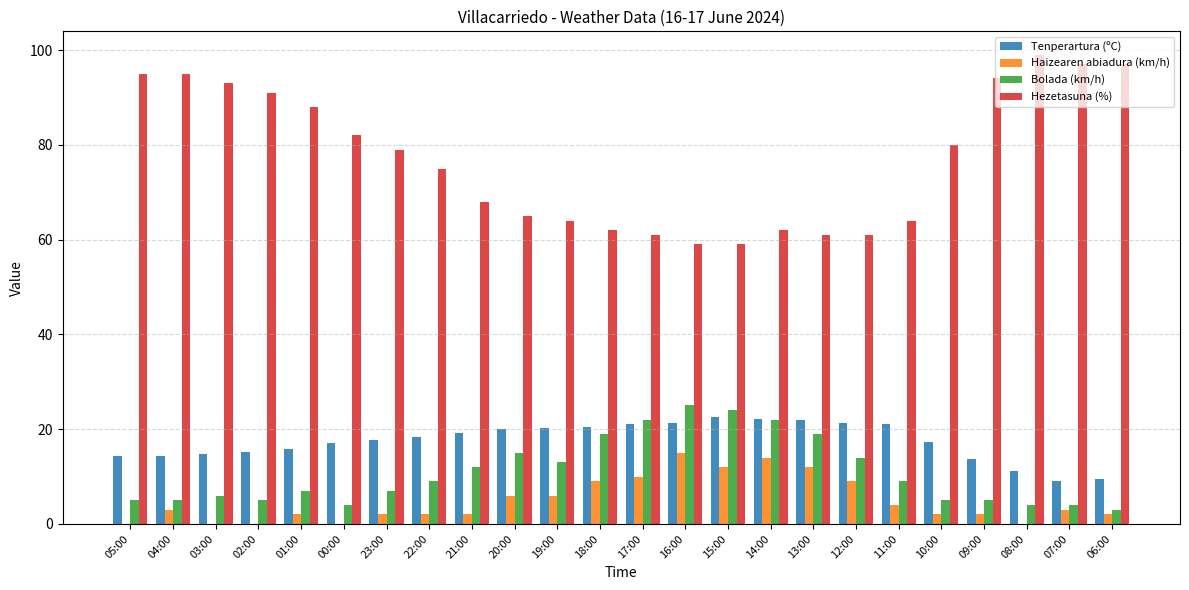

The Haizearen abiadura (km/h) series shows 15.0 at 18:00. True or false?

False